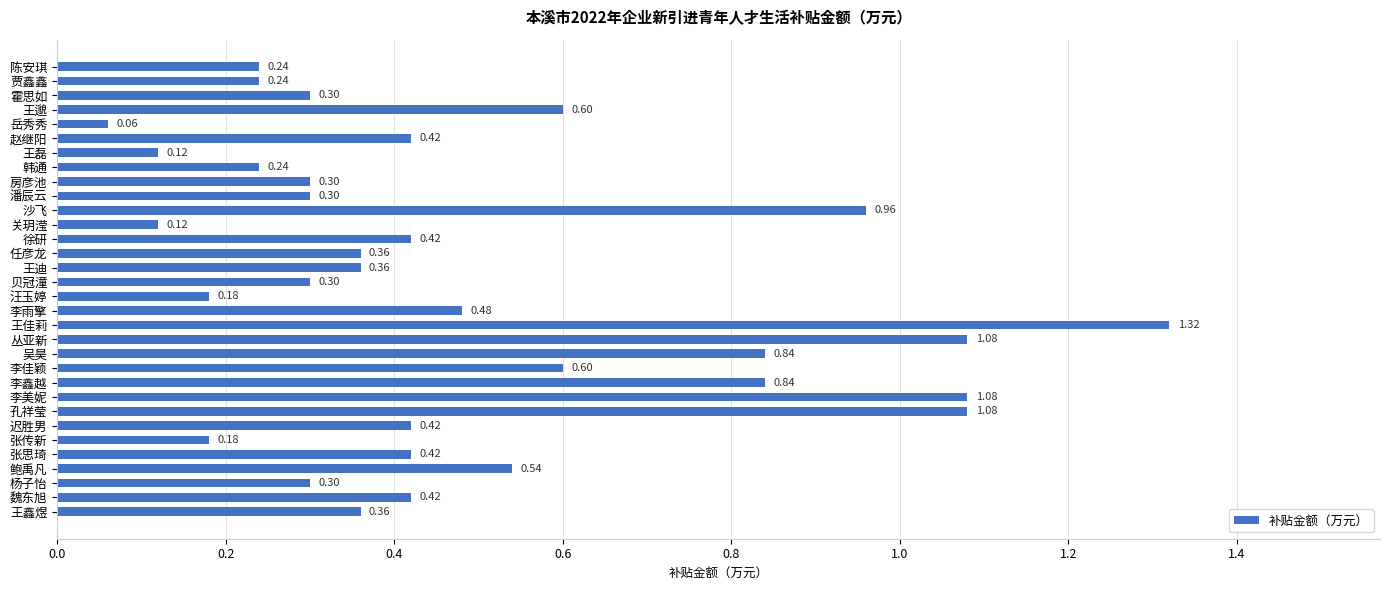

Where is the data nearest to the value 0?

岳秀秀